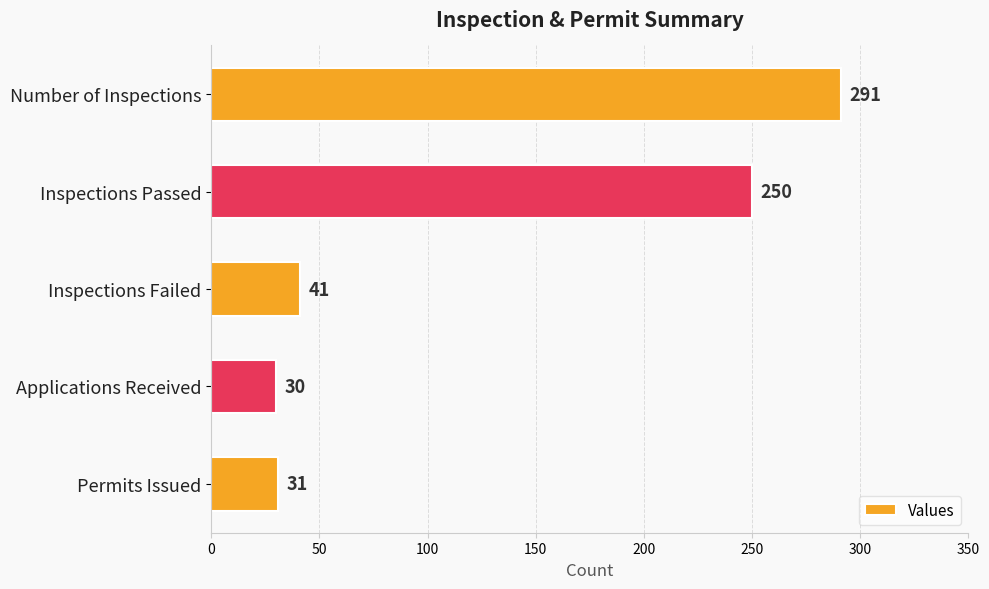

At which label is the value closest to 160?

Inspections Passed